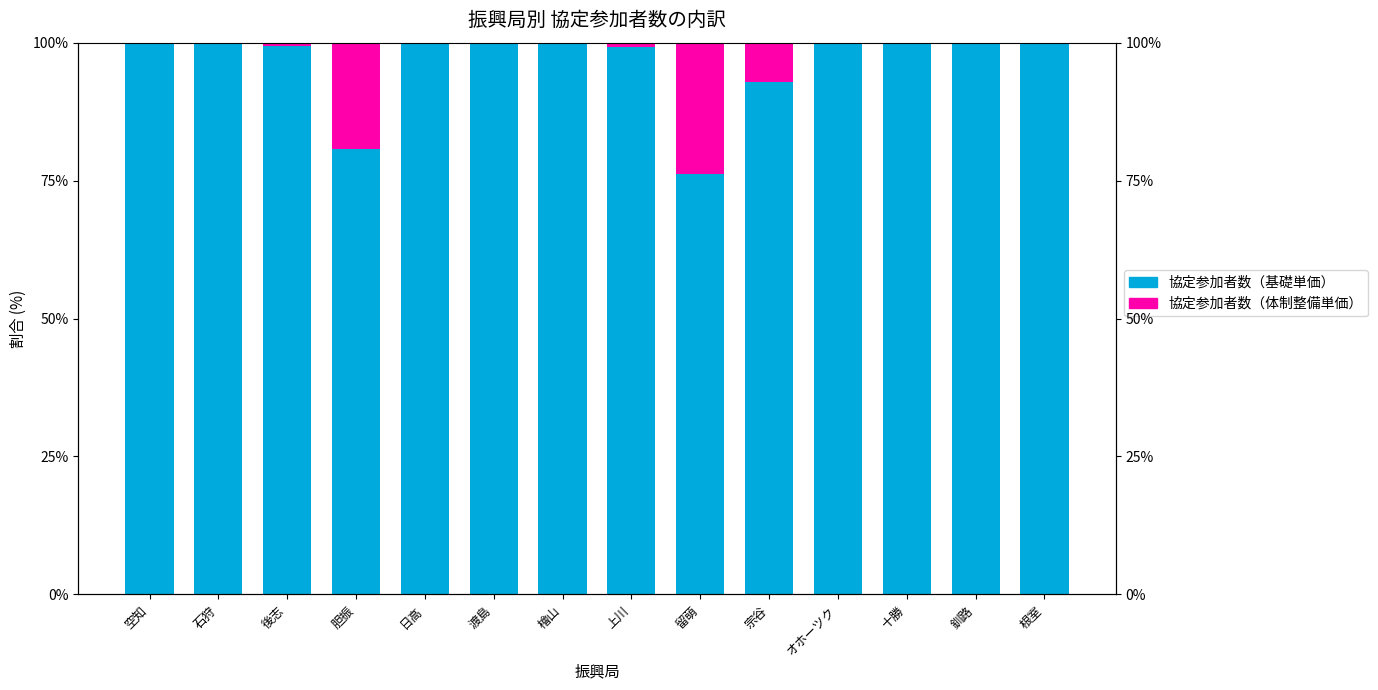

What are all the series names shown in the legend?

協定参加者数（基礎単価）, 協定参加者数（体制整備単価）